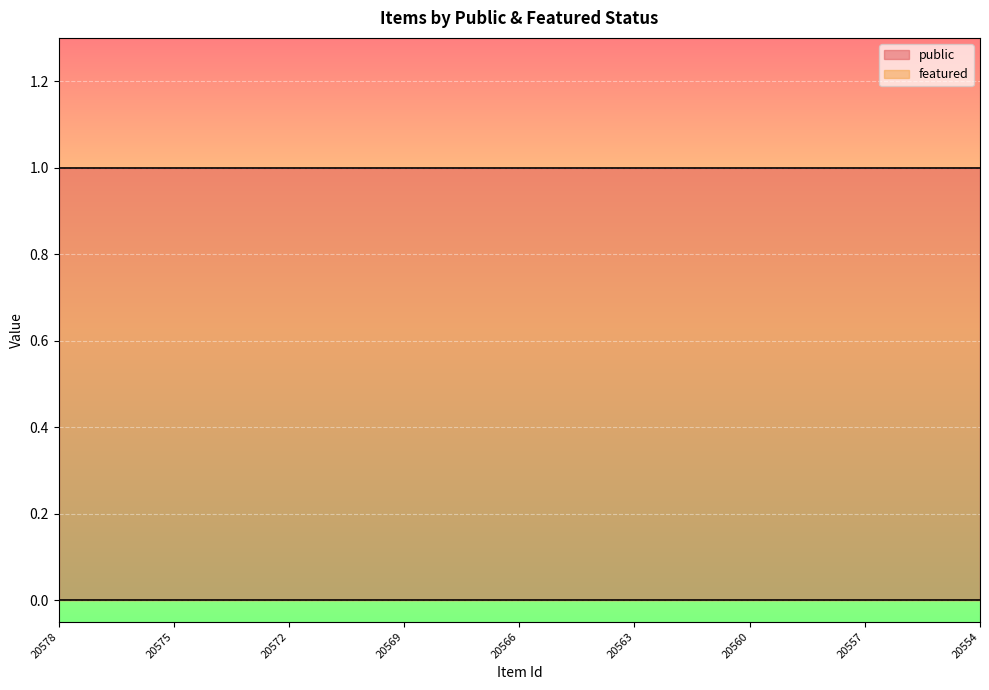

Which label corresponds to the largest value in the chart?

20578